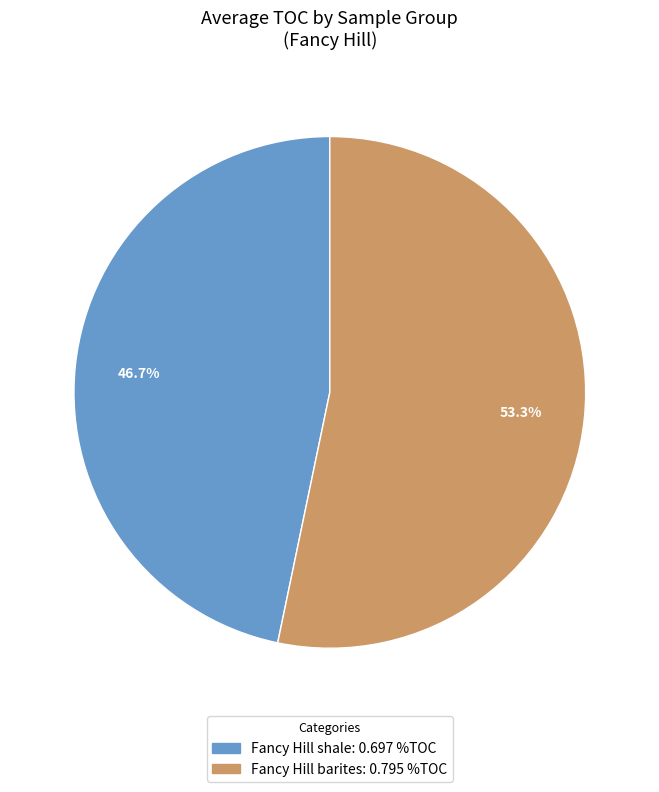

What is the smallest slice in the pie chart?

Fancy Hill shale